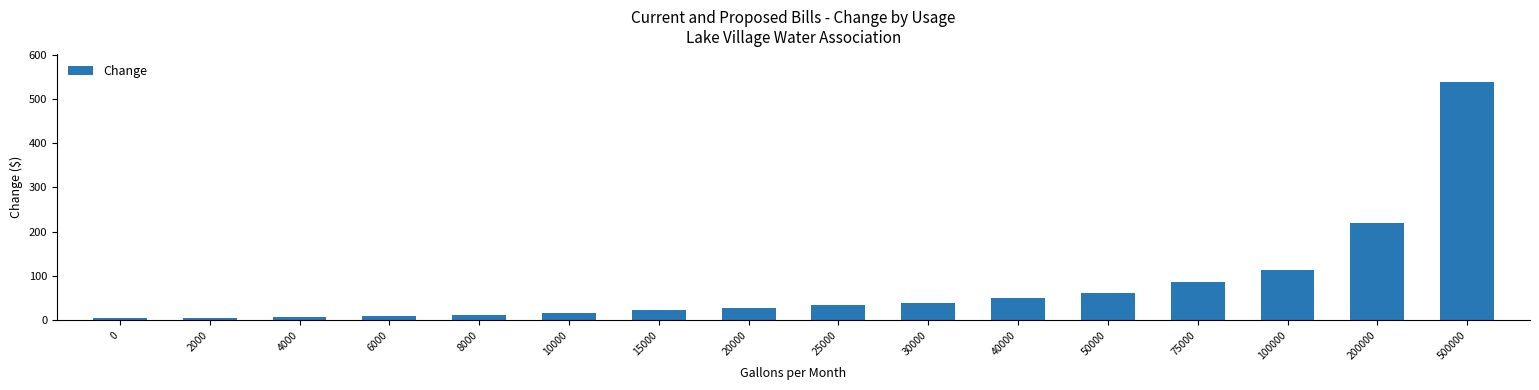

What is the ratio of the value at 200000 to the value at 25000?

6.5